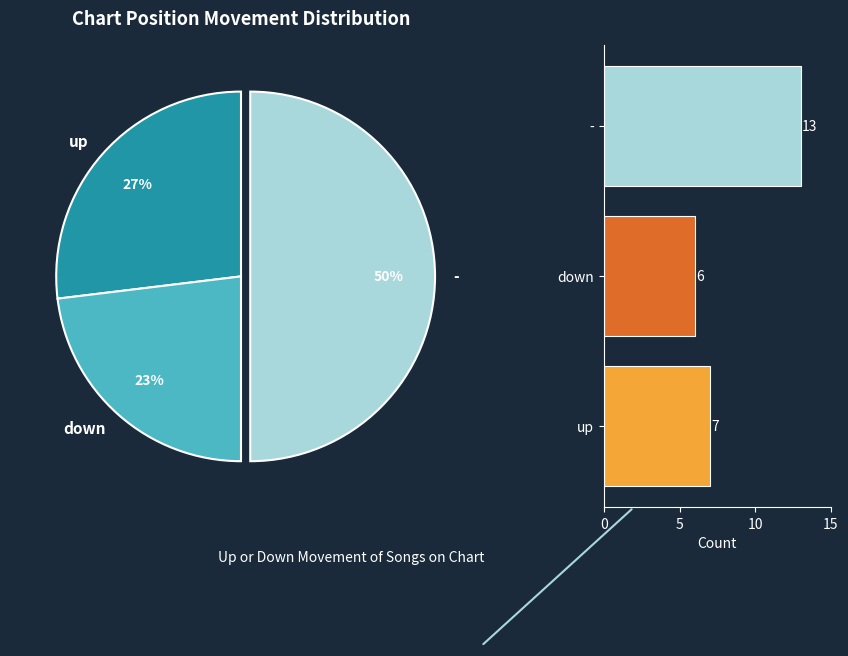

Between up and down, which is larger?

up